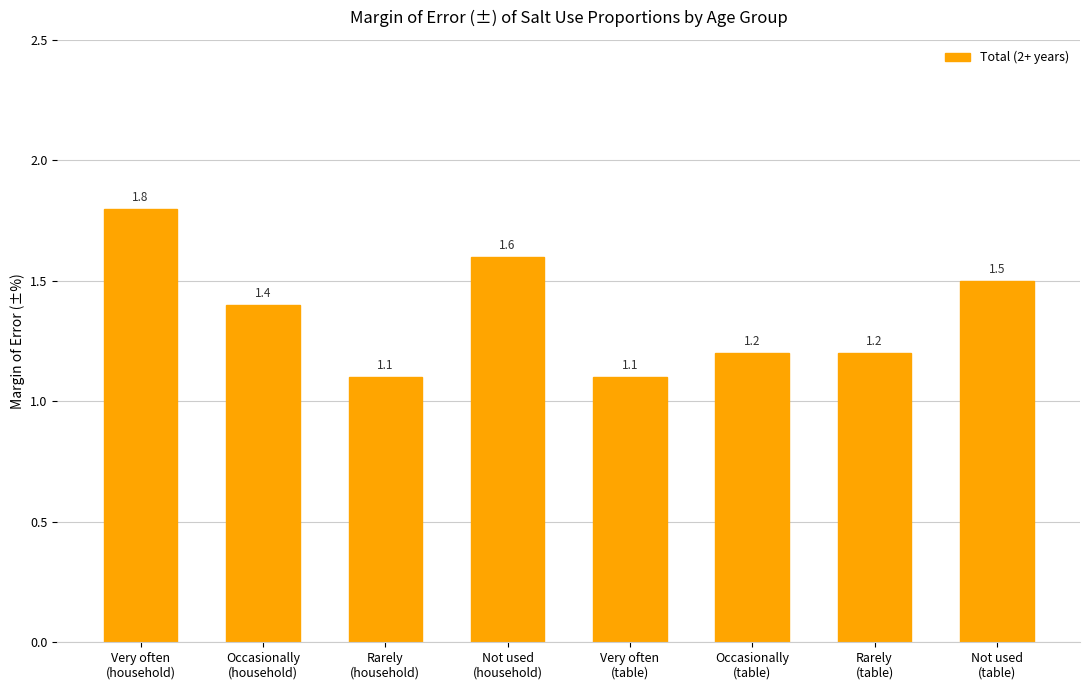

What is the value of the 5th bar from the left?

1.1